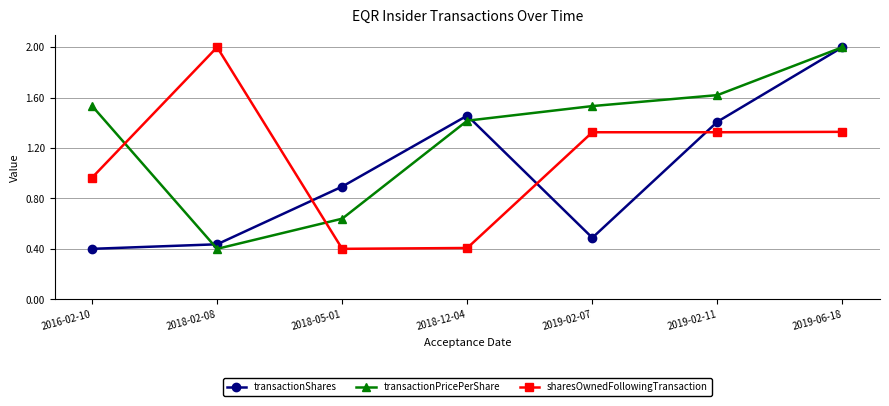

What position from the right is 2018-02-08?

6